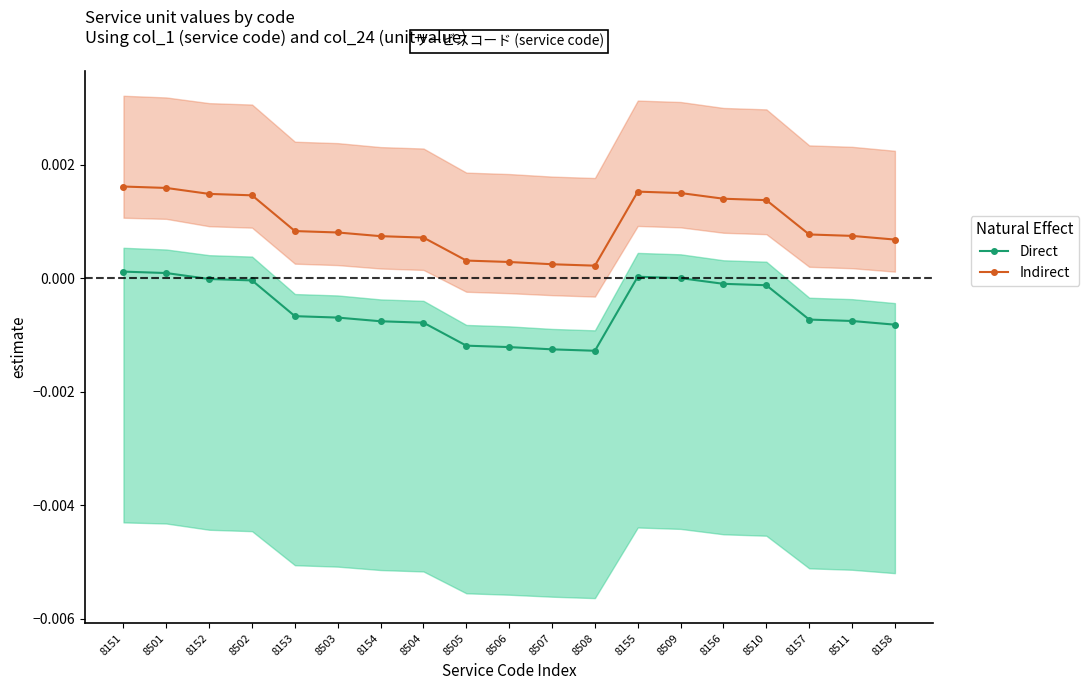

Rank the series by their average value, from highest to lowest.

Indirect, Direct